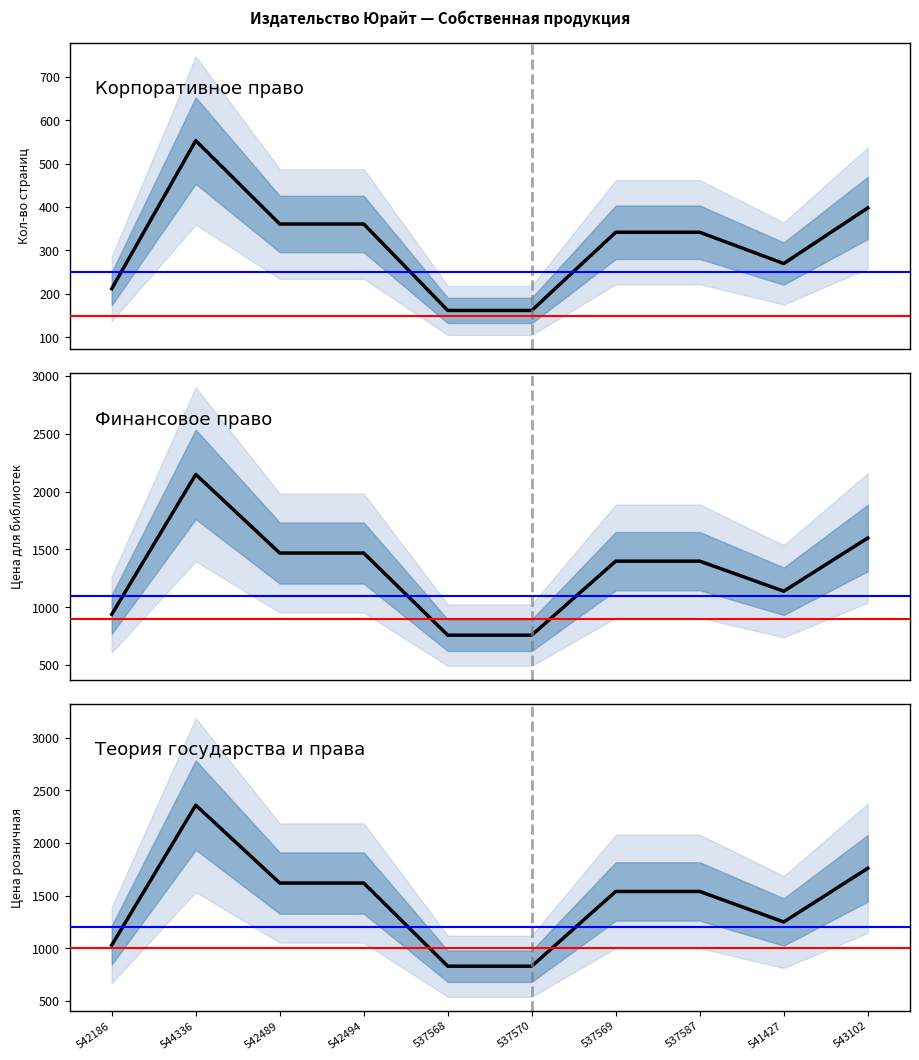

What is the label of the 3rd point from the right?

537587